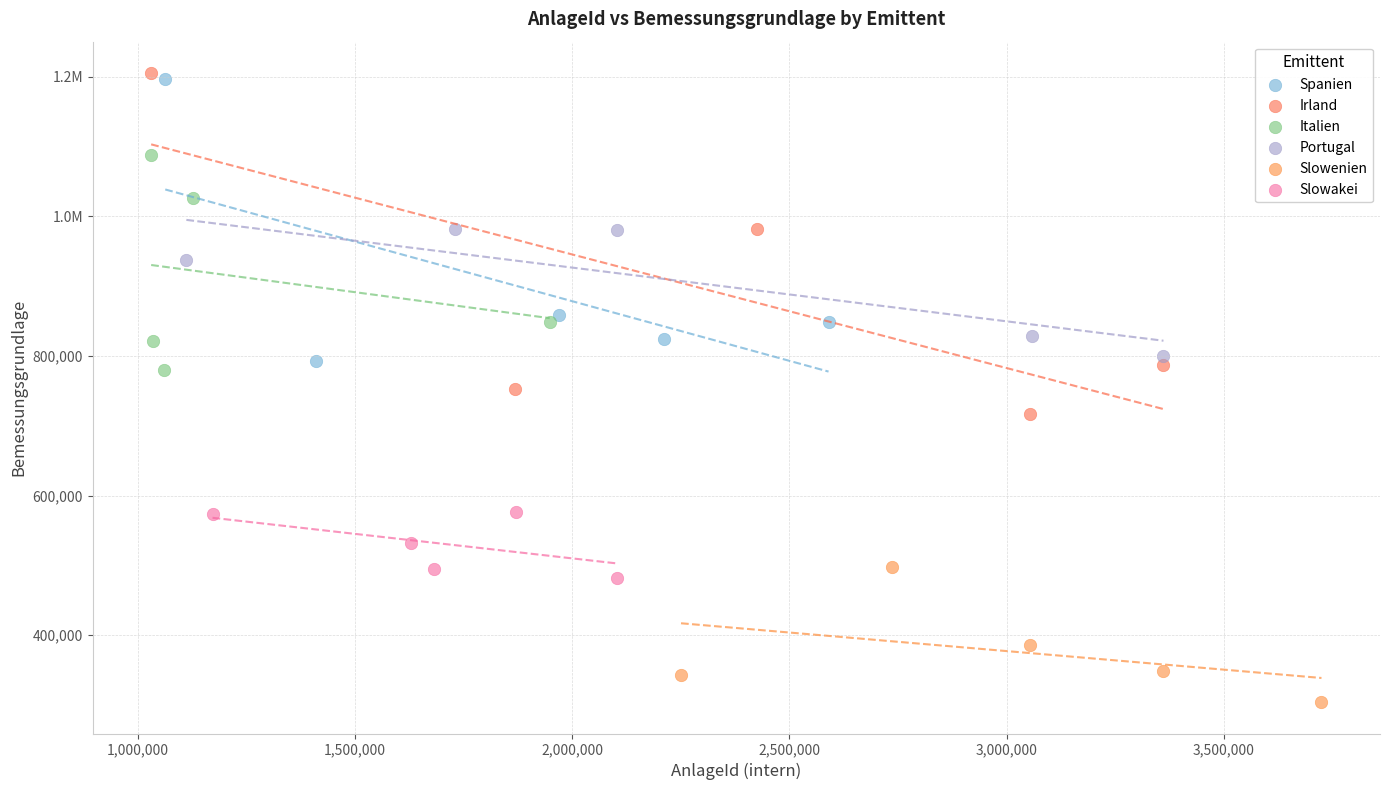

What are all the series names shown in the legend?

Spanien, Irland, Italien, Portugal, Slowenien, Slowakei